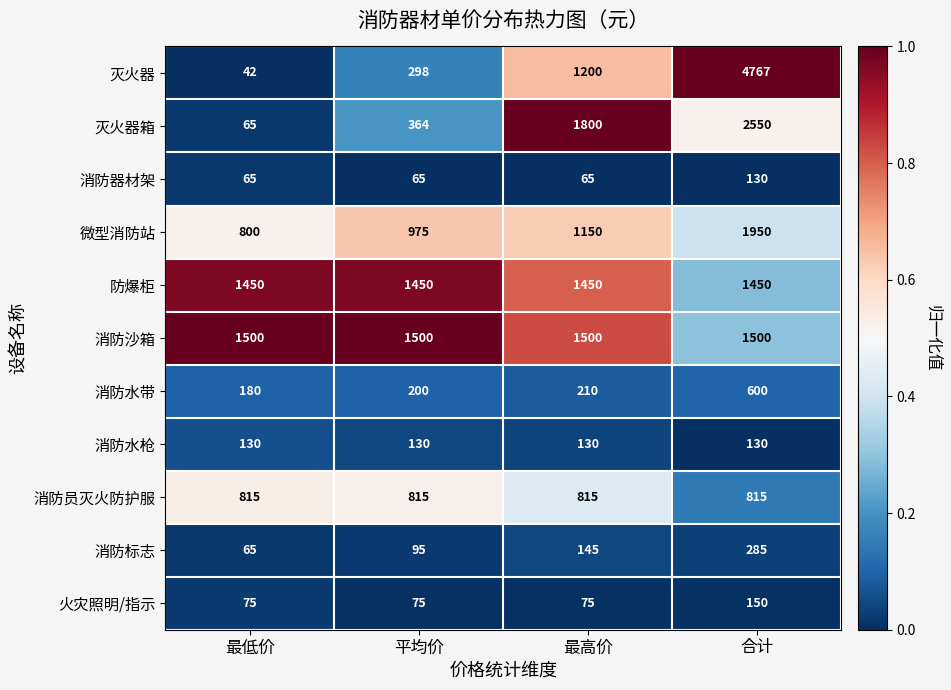

What is the sum of all 灭火器箱 values?

4779